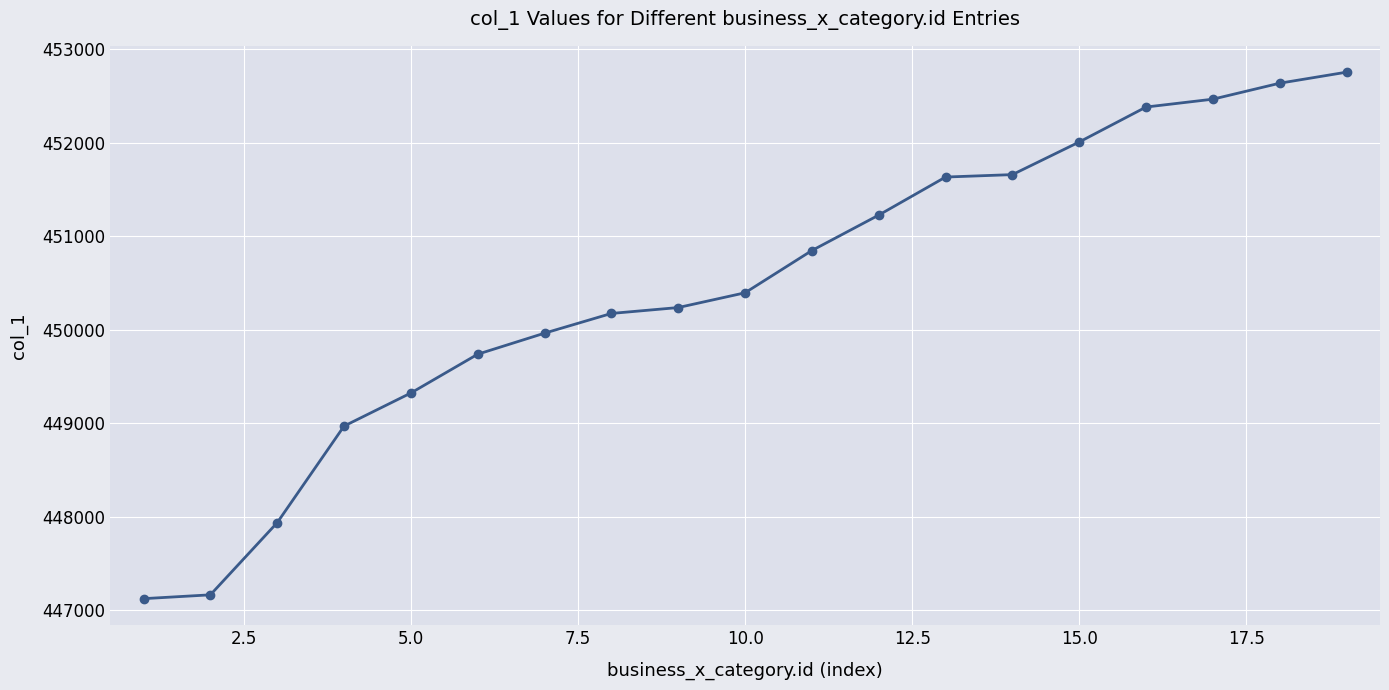

What is the difference between the maximum and second lowest values?

5591